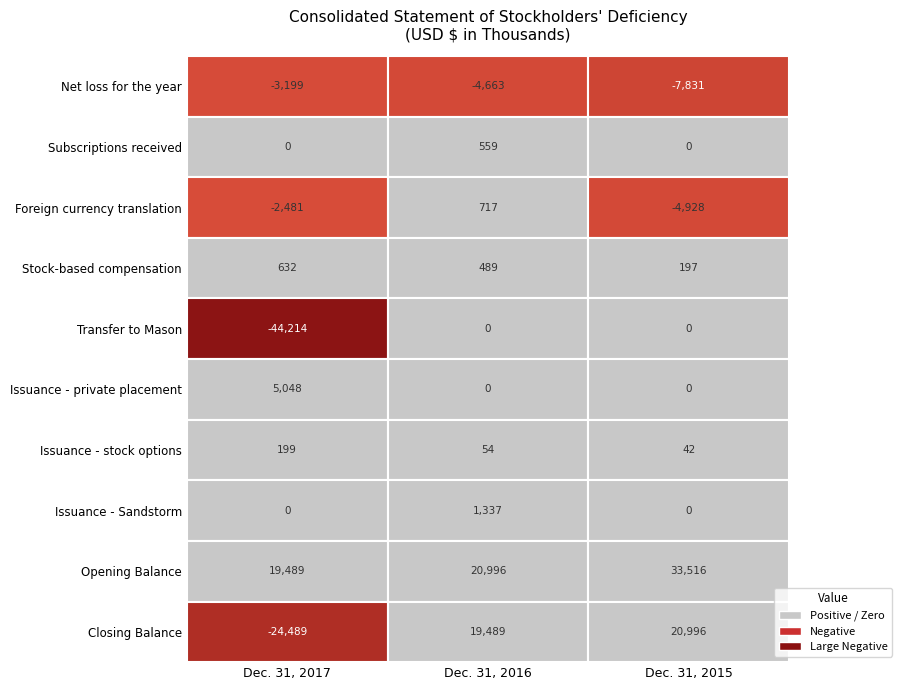

Reading right to left, transcribe all the data shown in this chart.

Net loss for the year: -7831	-4663	-3199
Subscriptions received: 0	559	0
Foreign currency translation: -4928	717	-2481
Stock-based compensation: 197	489	632
Transfer to Mason: 0	0	-44214
Issuance - private placement: 0	0	5048
Issuance - stock options: 42	54	199
Issuance - Sandstorm: 0	1337	0
Opening Balance: 33516	20996	19489
Closing Balance: 20996	19489	-24489